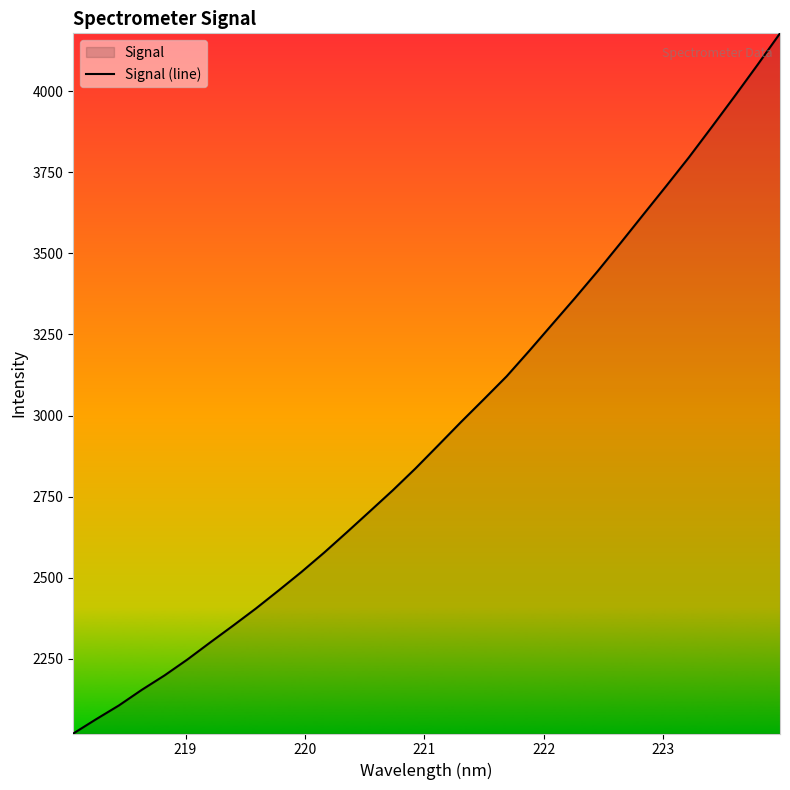

What is the minimum value shown in the chart?

2020.0